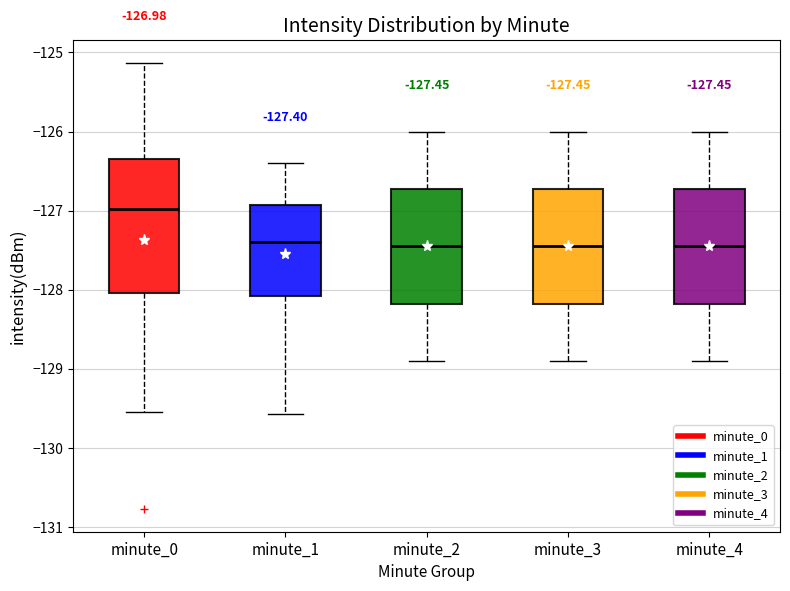

Which box has the highest median line?

minute_0